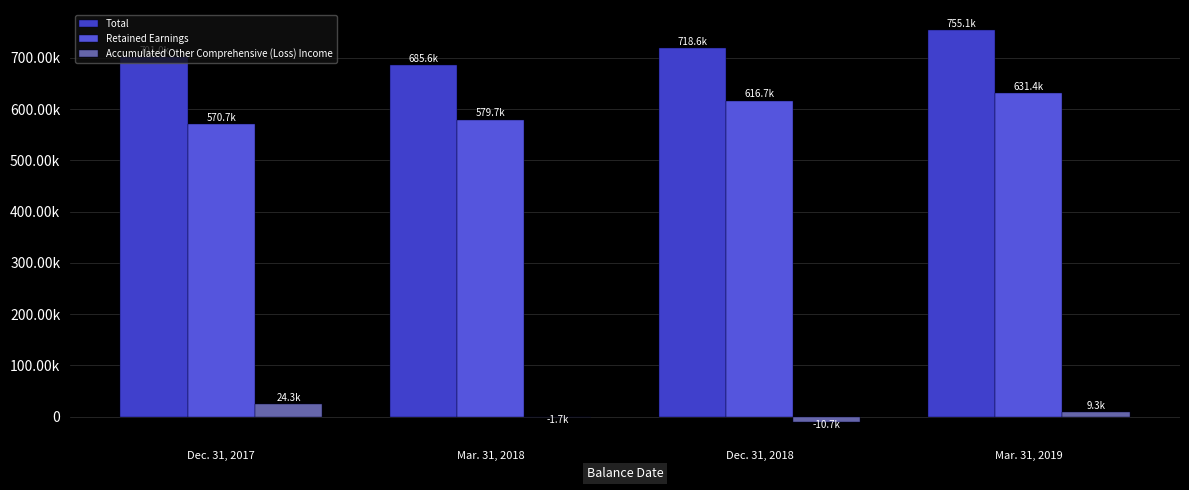

Reading left to right, list all the values displayed in this chart.

Total: 701016	685645	718644	755062
Retained Earnings: 570693	579651	616717	631359
Accumulated Other Comprehensive (Loss) Income: 24269	-1675	-10706	9347